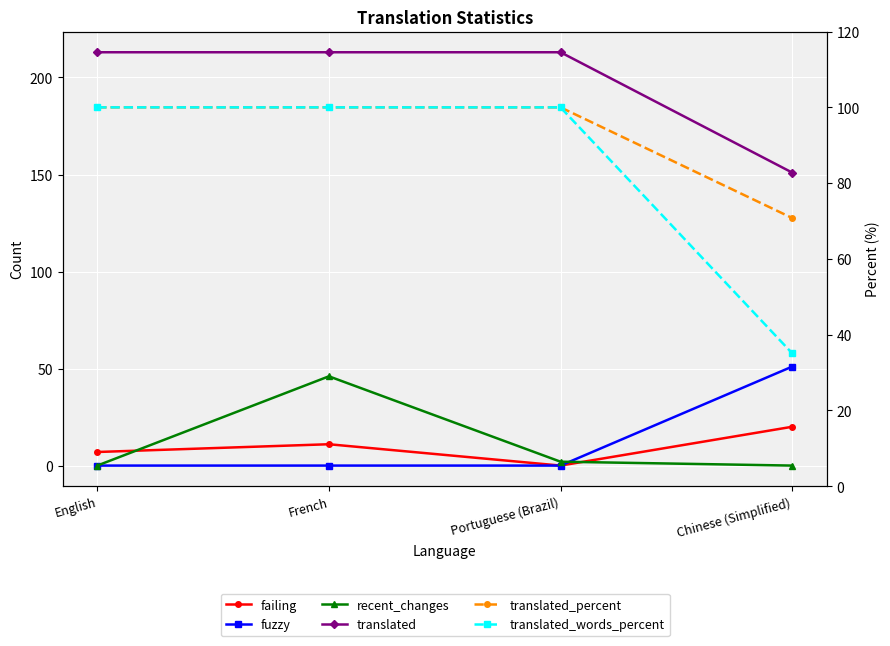

The value of translated at French is 345.5. True or false?

False